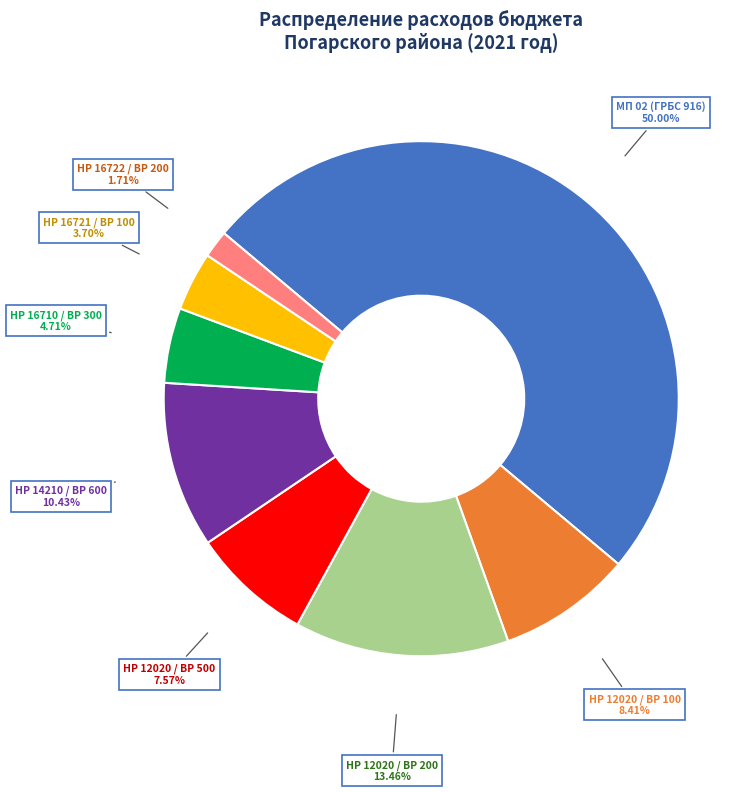

Is НР 12020 / ВР 200 the majority of the pie?

No